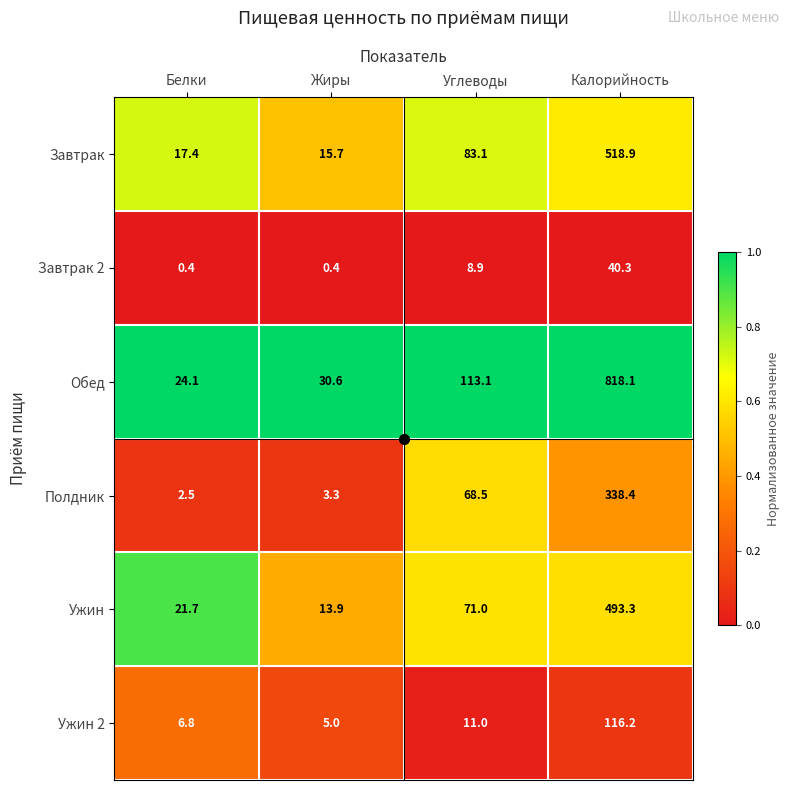

Read the Завтрак 2 value at Калорийность.

40.3